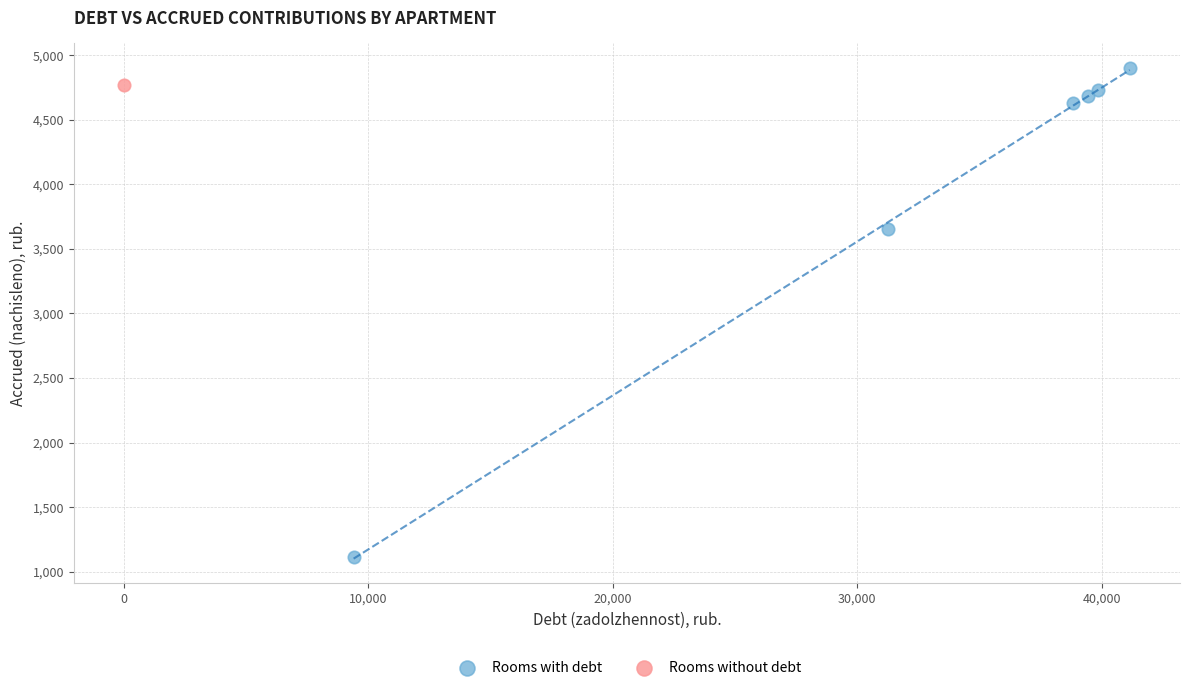

What are all the series names shown in the legend?

Rooms with debt, Rooms without debt